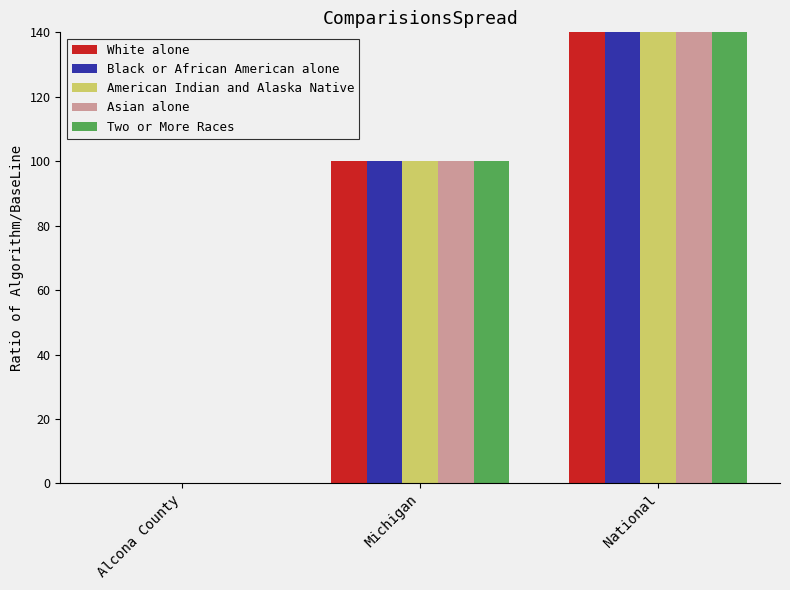

What is the sum of all Asian alone values?

6260.5